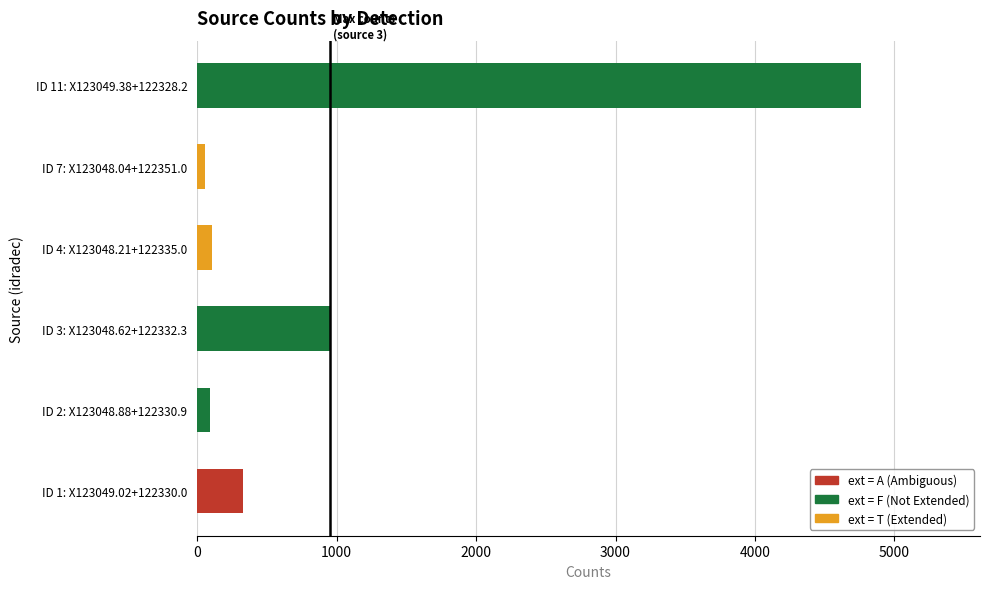

List the labels in order of value, largest first.

ID 11: X123049.38+122328.2, ID 3: X123048.62+122332.3, ID 1: X123049.02+122330.0, ID 4: X123048.21+122335.0, ID 2: X123048.88+122330.9, ID 7: X123048.04+122351.0